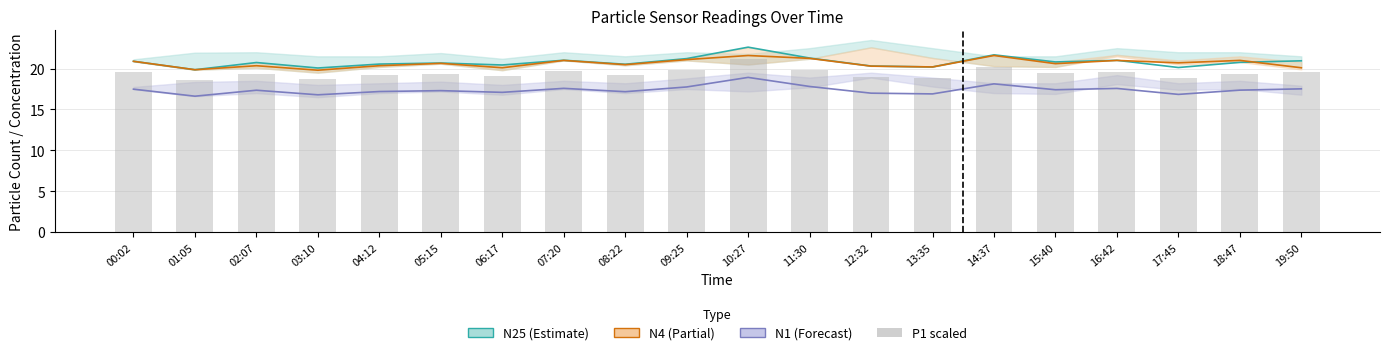

At which label does N1 first exceed 17?

00:02